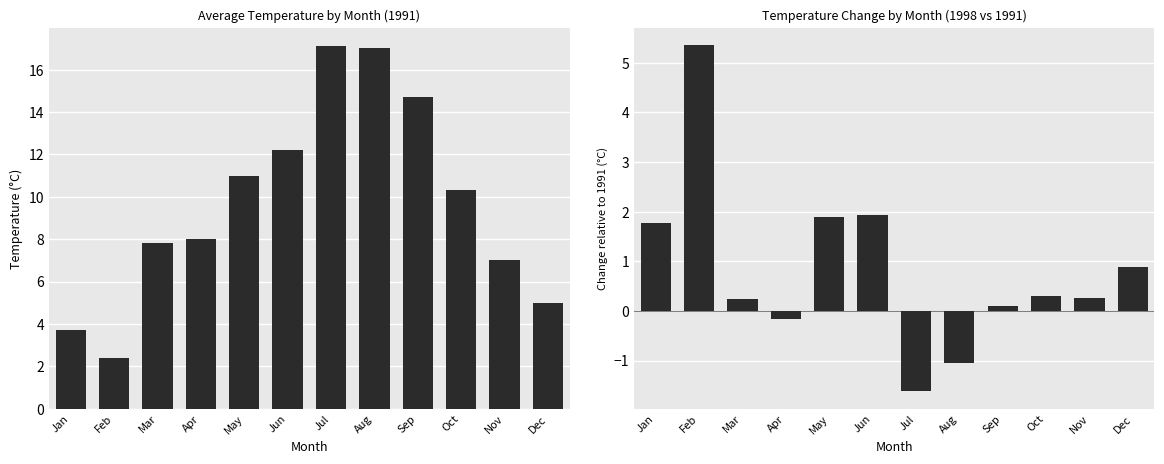

What is the value of the 1991 avg temp bar at the 6th from the left?

12.2